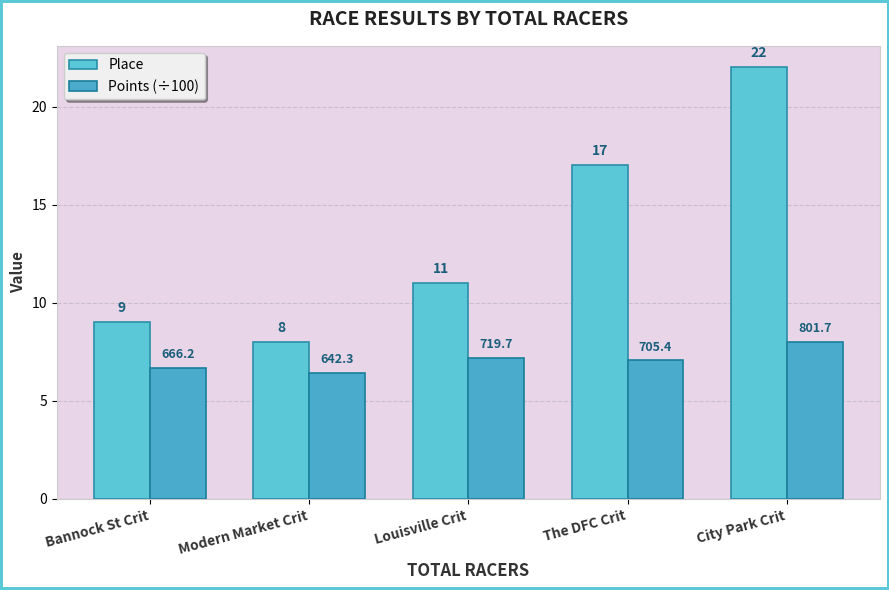

How many data points in Place are less than 11?

2